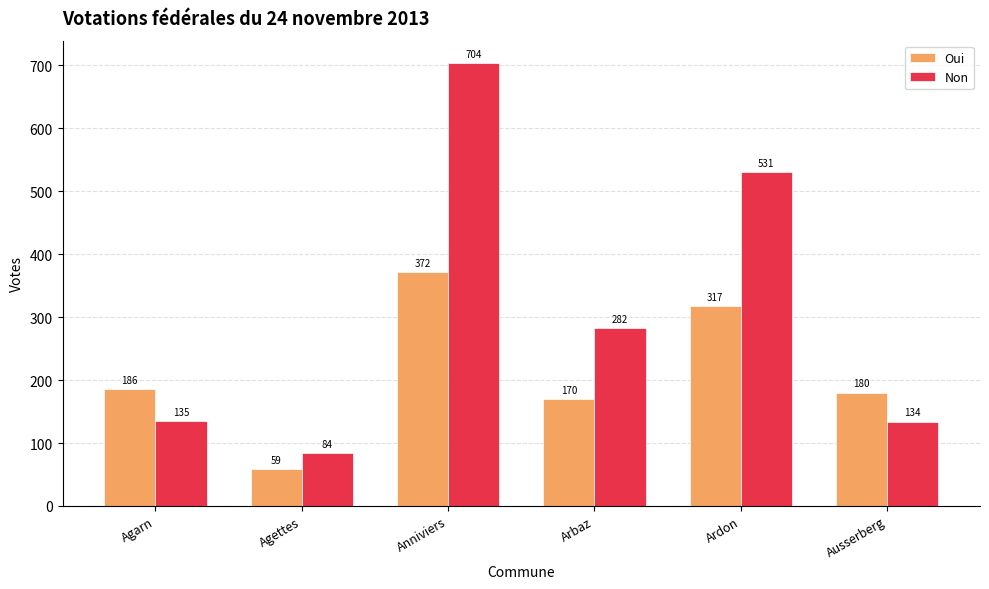

What is the highest value of the Non series?

704